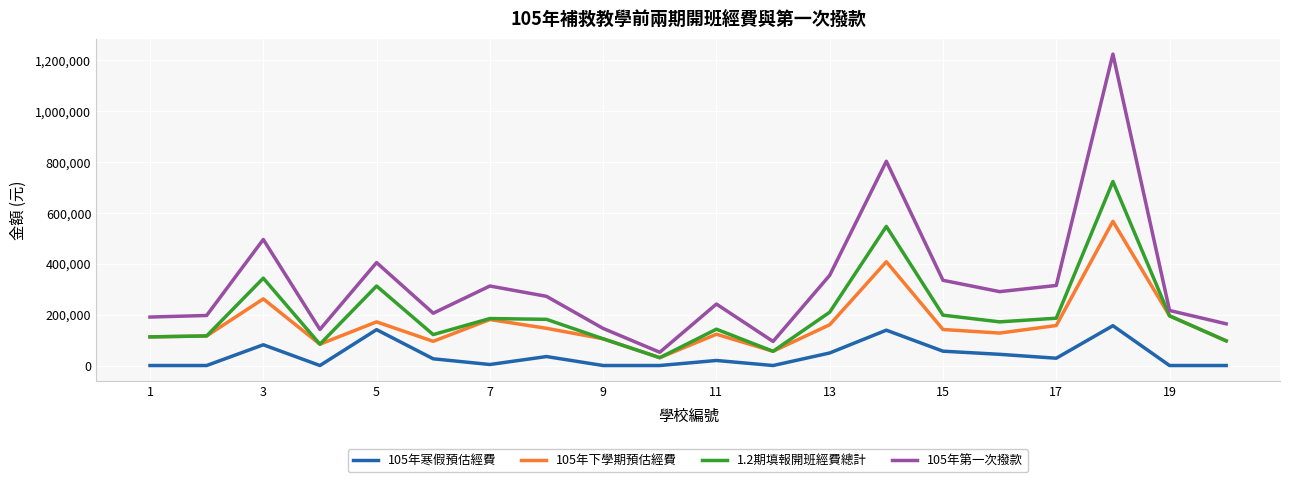

What is the sum of all 105年寒假預估經費 values?

781172